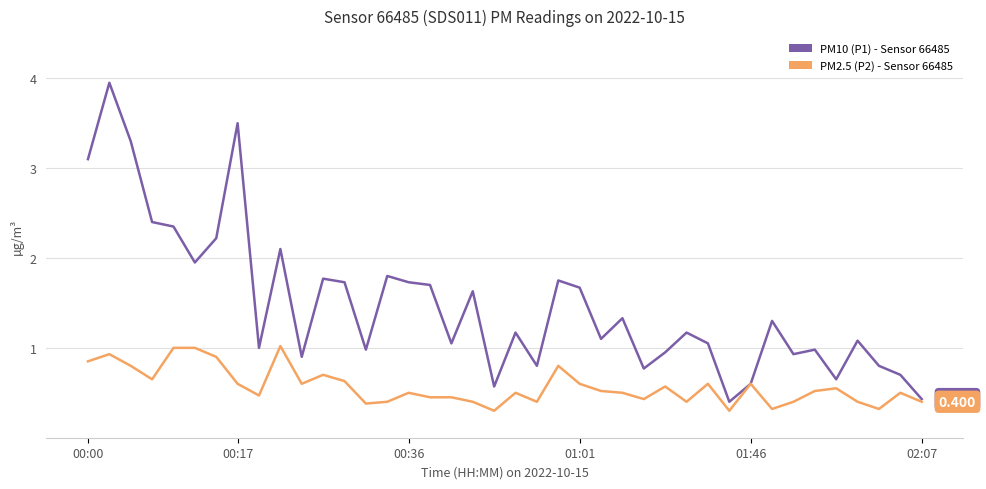

Does the chart display data point markers on the line(s)?

No